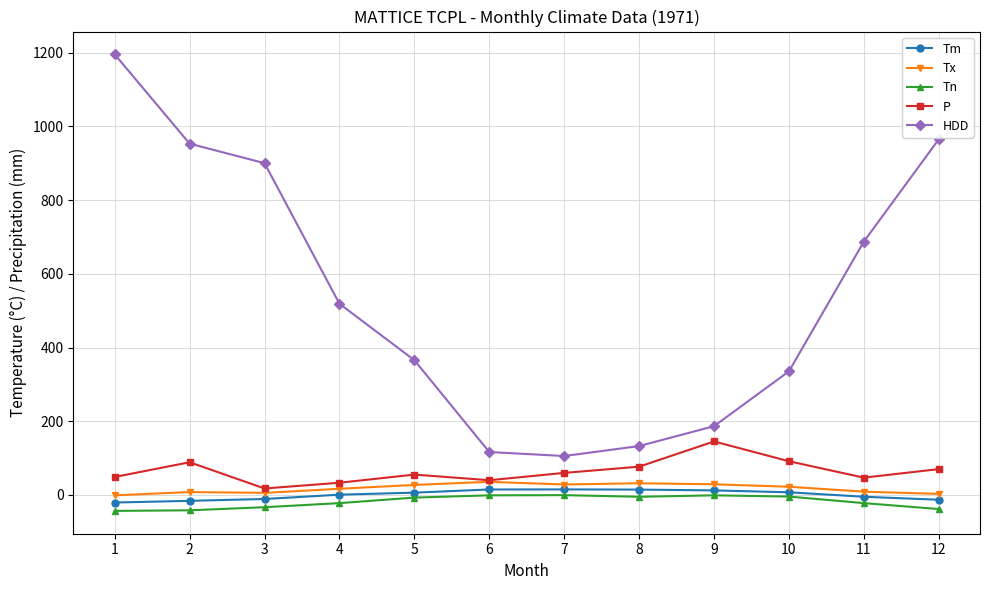

What are all the series names shown in the legend?

Tm, Tx, Tn, P, HDD